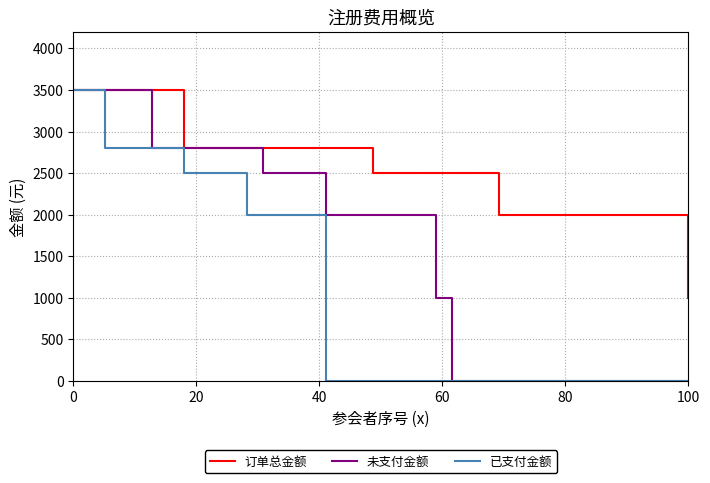

Which series has the largest total across all categories?

订单总金额